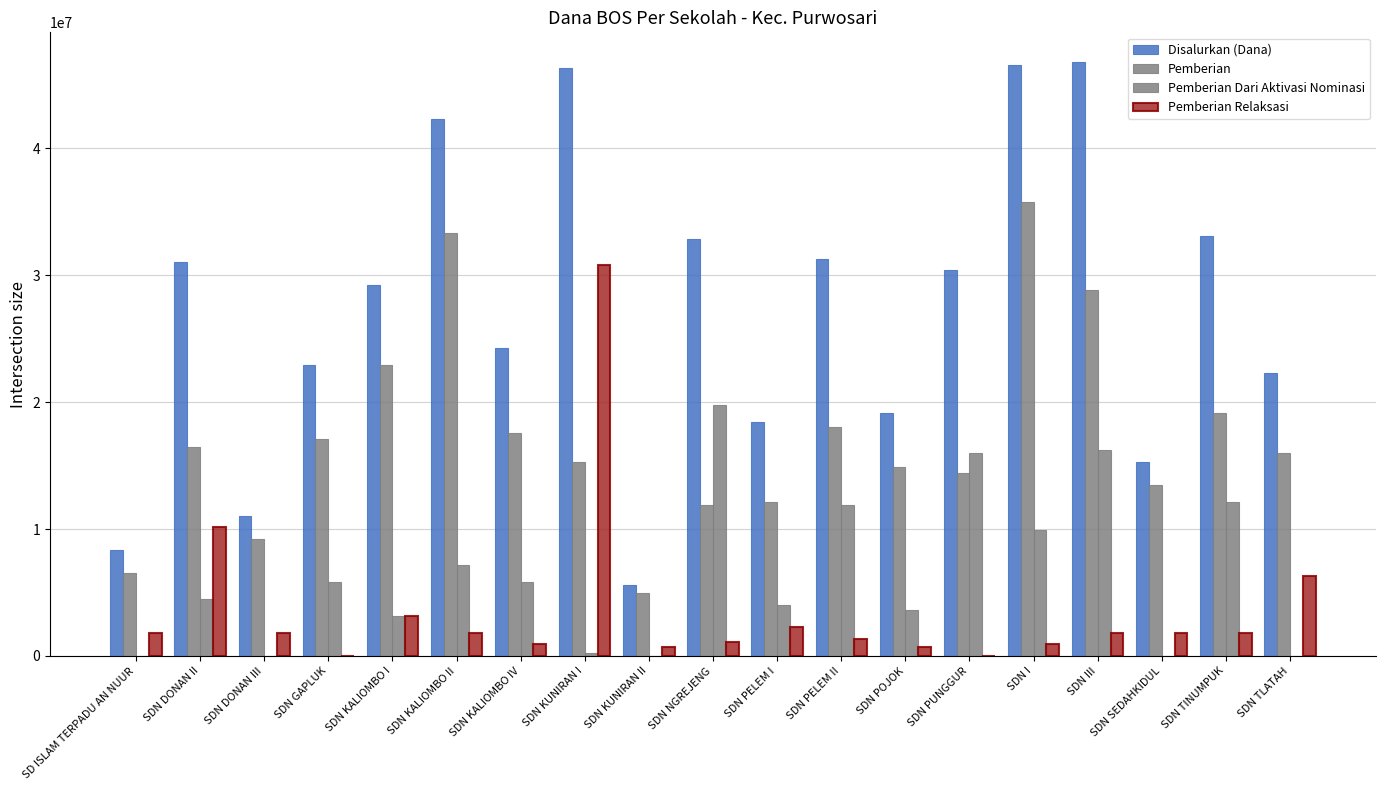

The Pemberian series shows 2988999 at SDN POJOK. True or false?

False